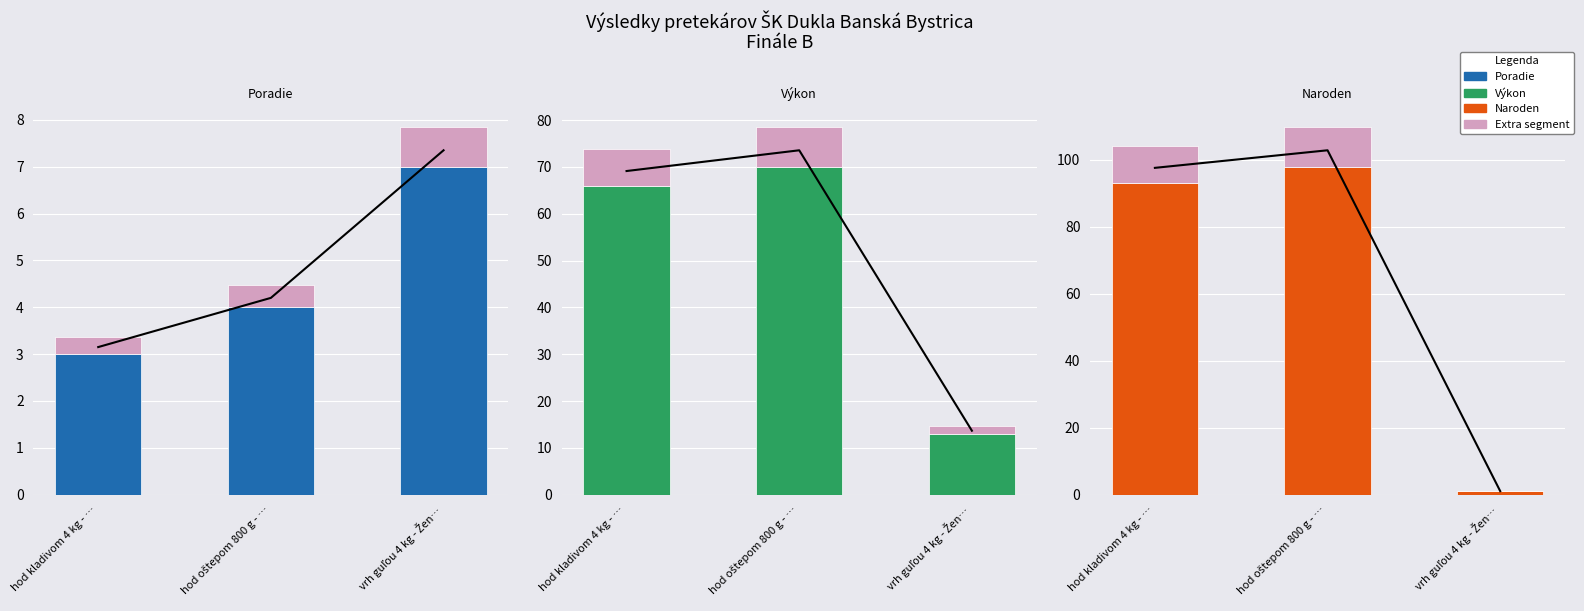

The value of Výkon (extra) at vrh guľou 4 kg - Žen… is 2.7. True or false?

False